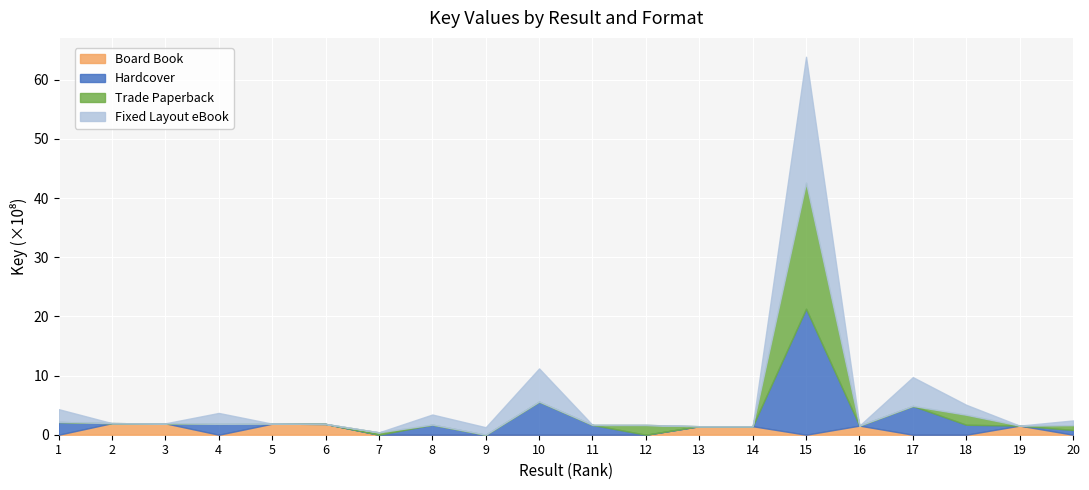

What is the total value across all series at 9?

126564556